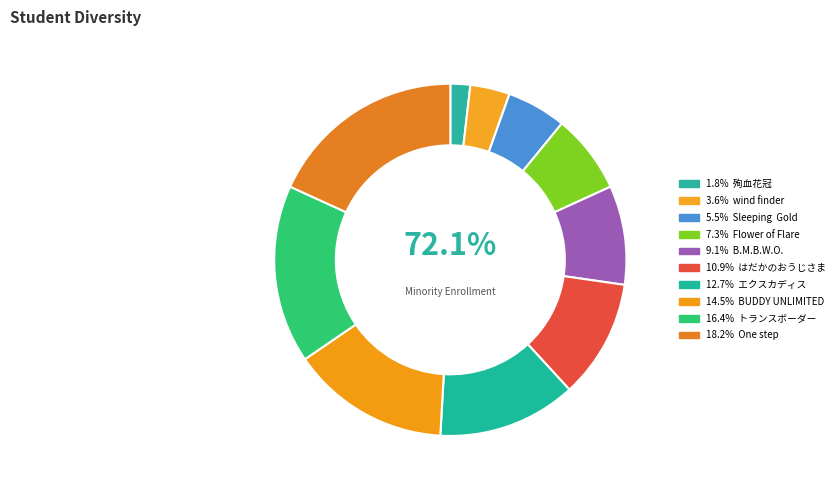

The BUDDY UNLIMITED slice represents 15% of the pie. True or false?

True